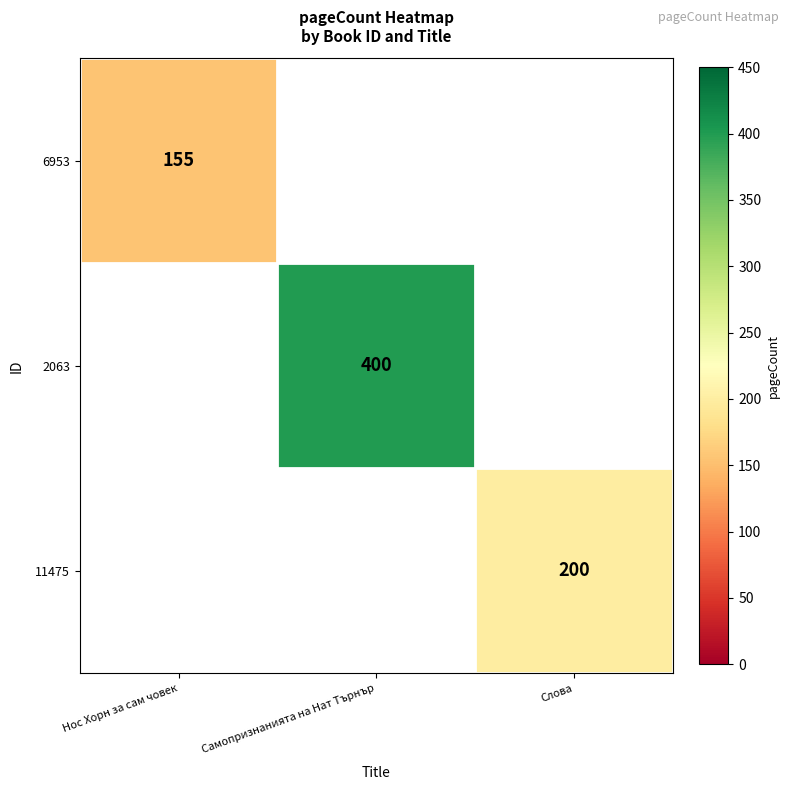

True or false: 2063 has a value of 548 at Самопризнанията на Нат Търнър.

False